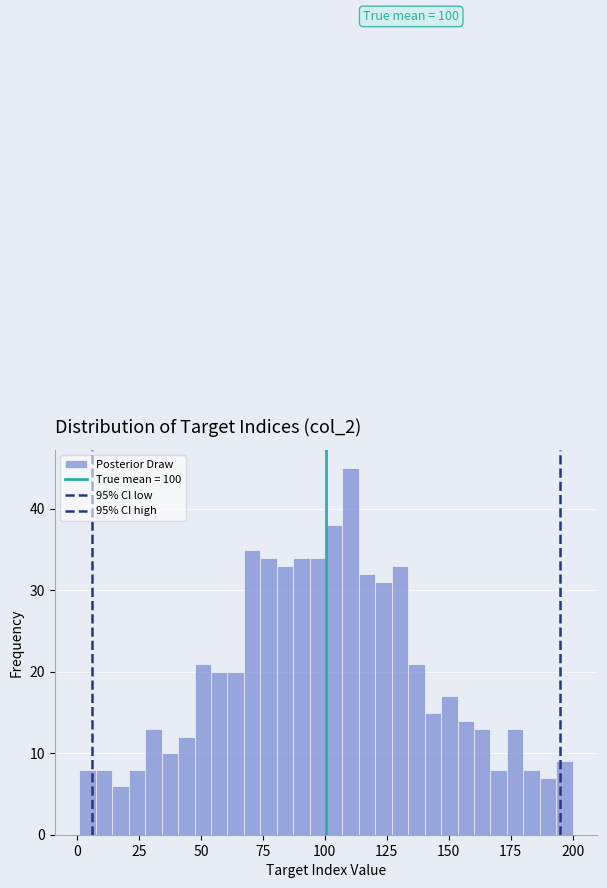

Read against the x-axis, roughly where is the centre of the tallest bar?

110